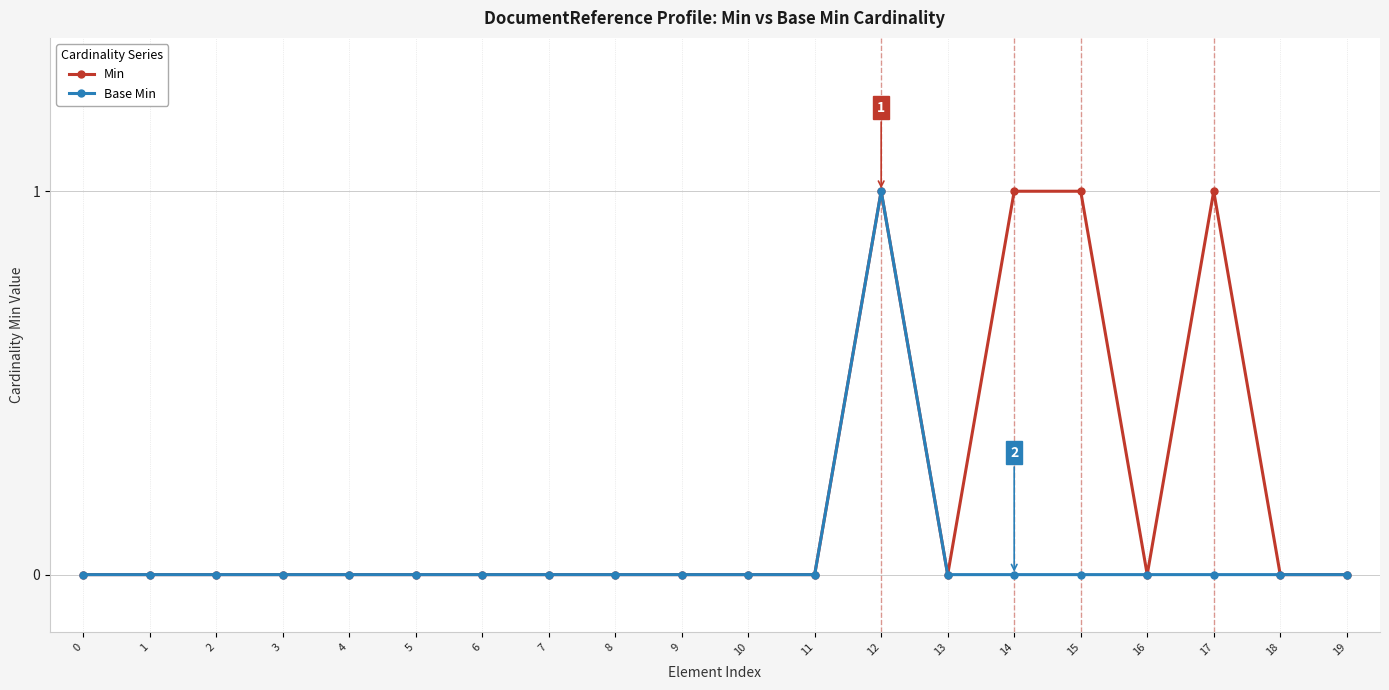

Which series has the largest total across all categories?

Min